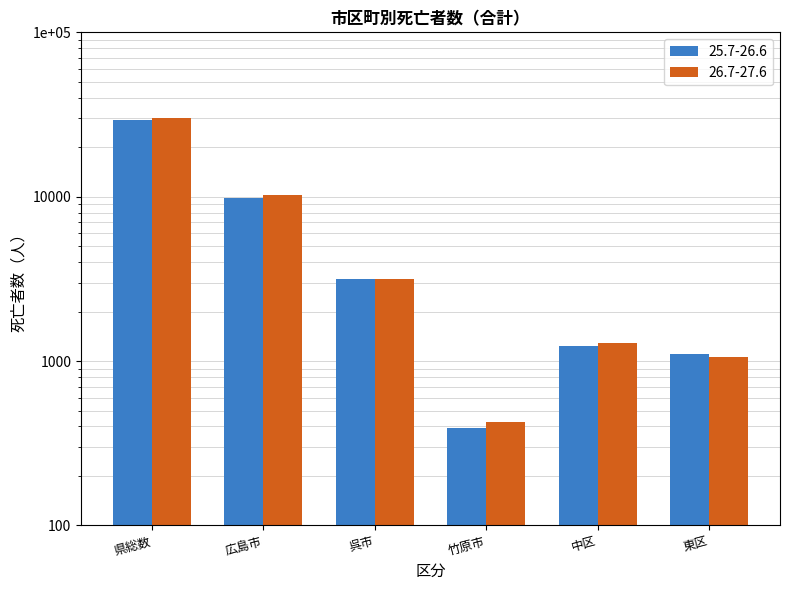

List the series in order of their peak value, highest first.

26.7-27.6, 25.7-26.6